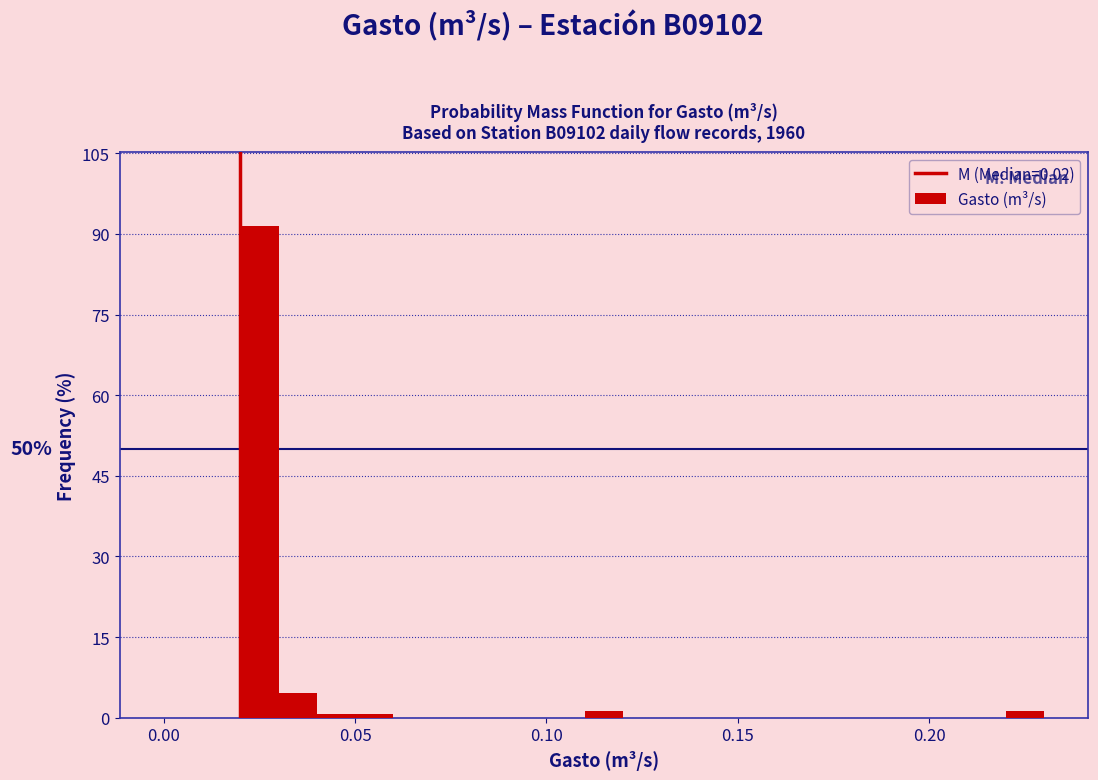

Read against the x-axis, roughly where is the centre of the tallest bar?

0.025